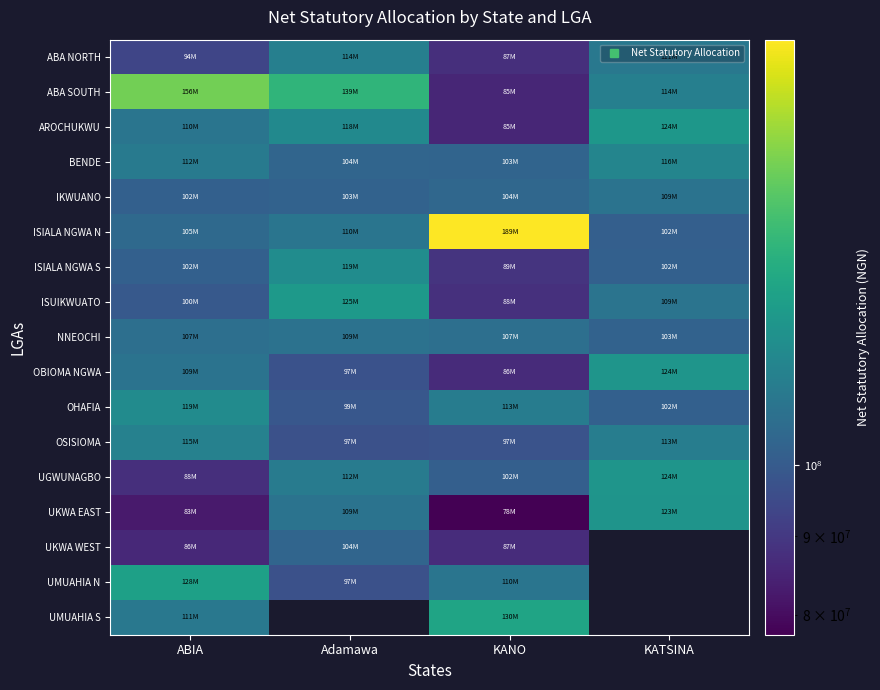

What is the highest value of the OSISIOMA series?

114714173.5